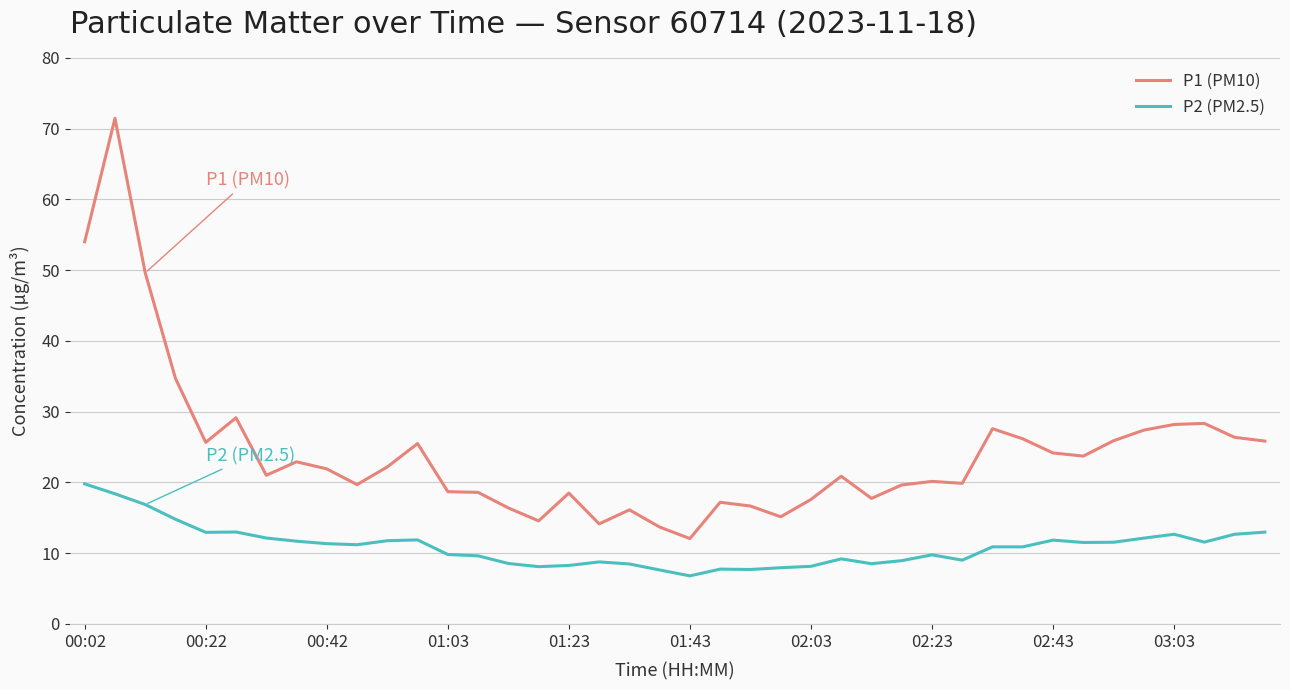

How many lines are shown in the chart?

2